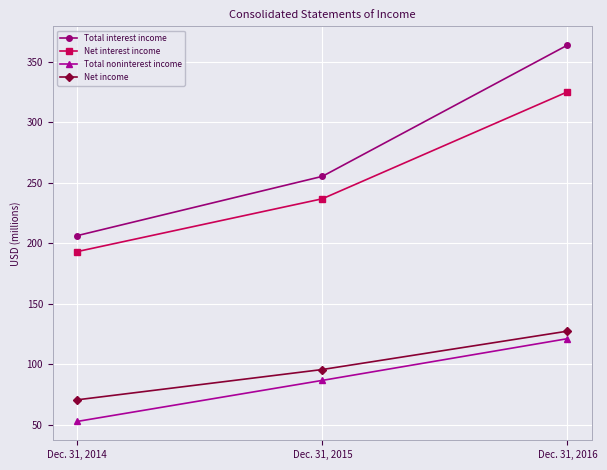

What is the sum of the Total interest income values at Dec. 31, 2014 and Dec. 31, 2016?

569.8